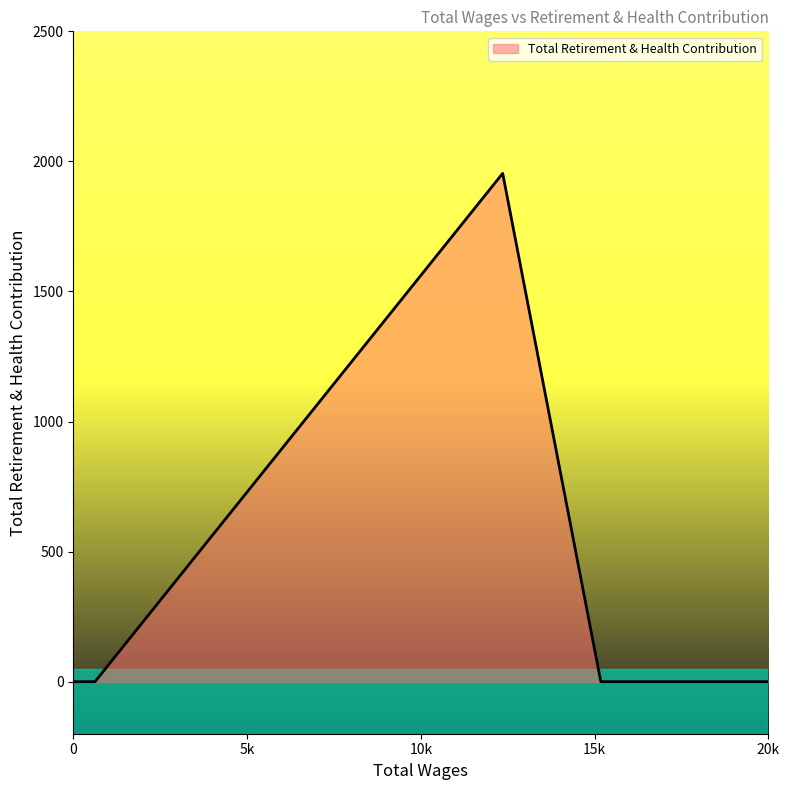

Count the number of data series in this chart.

1